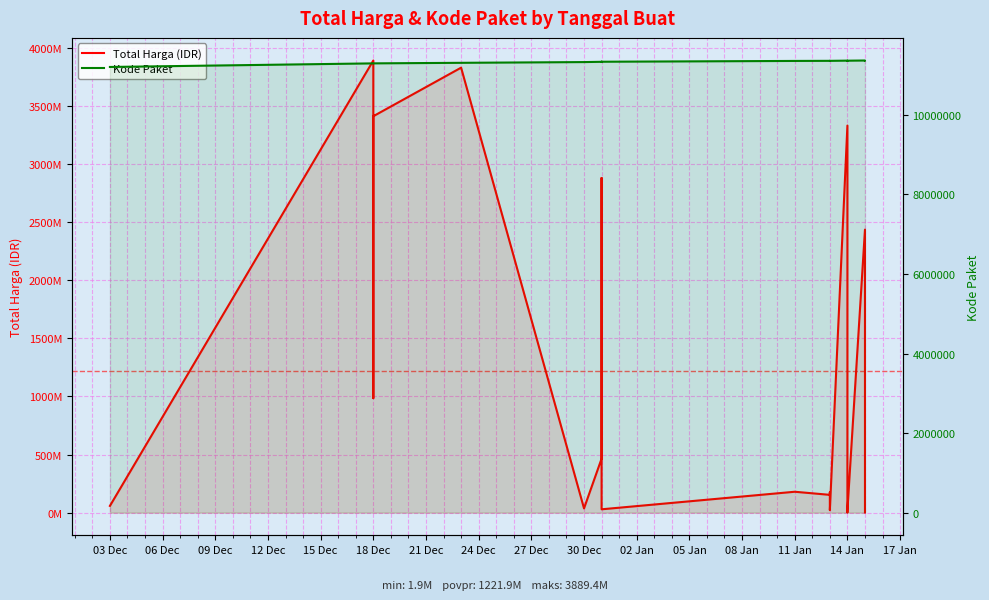

What is the difference between the highest and lowest values at 30 Dec?

17663124